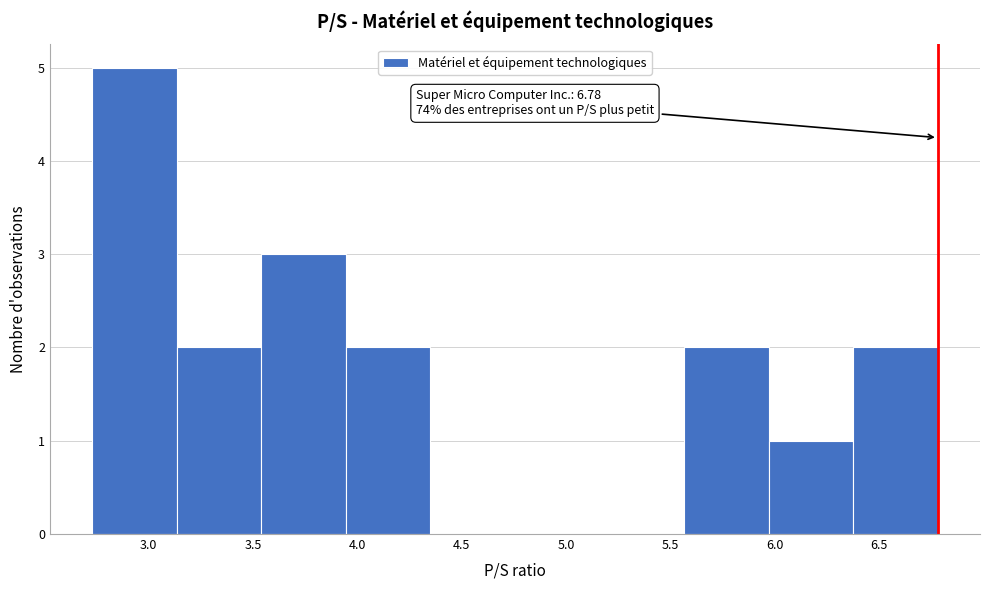

Which range on the x-axis has the tallest bar?

2.730 to 3.135